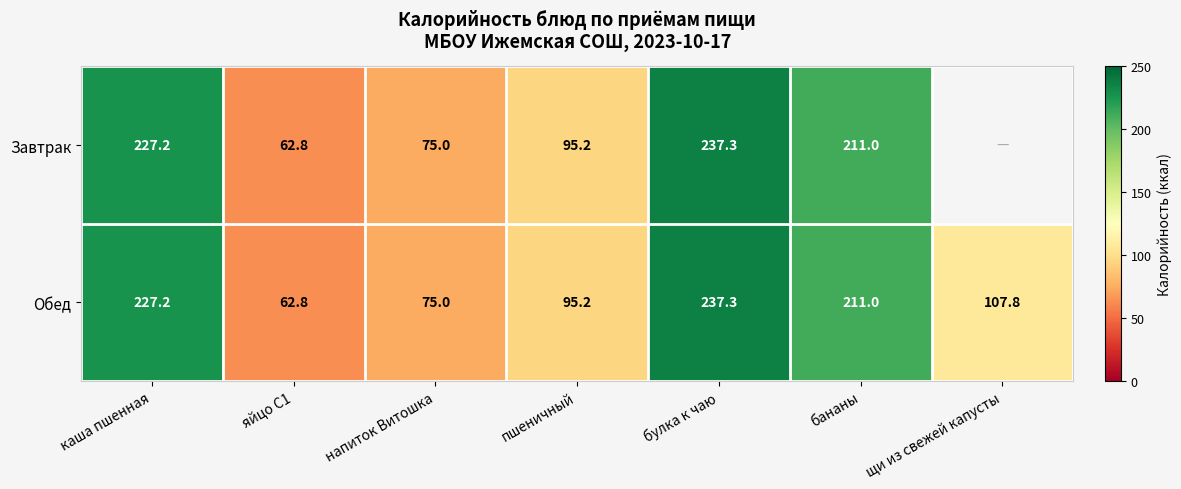

What is the sum of the Обед values at яйцо С1 and напиток Витошка?

137.8